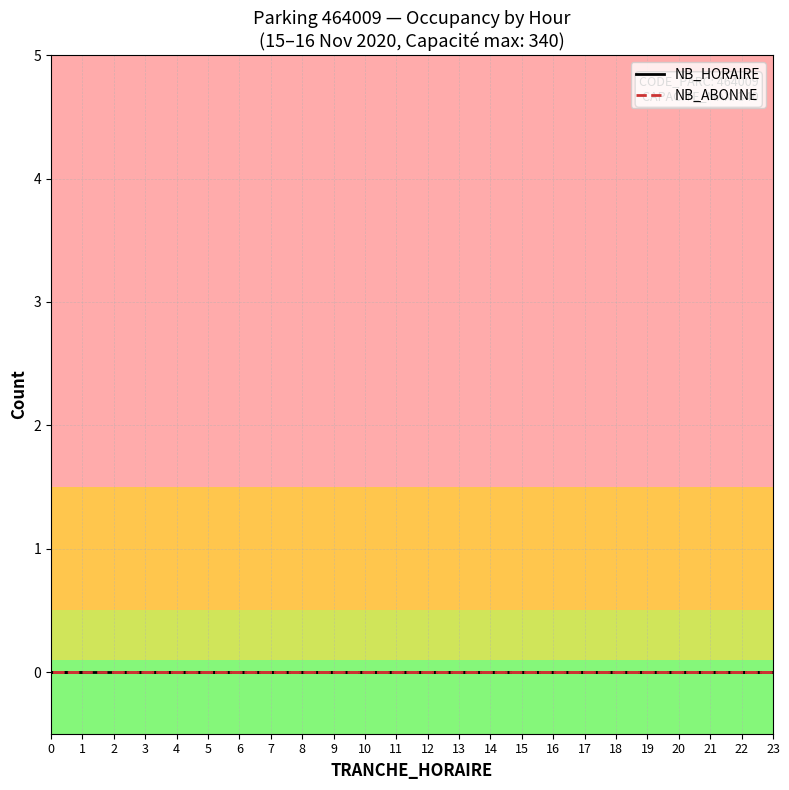

Does the chart display data point markers on the line(s)?

No